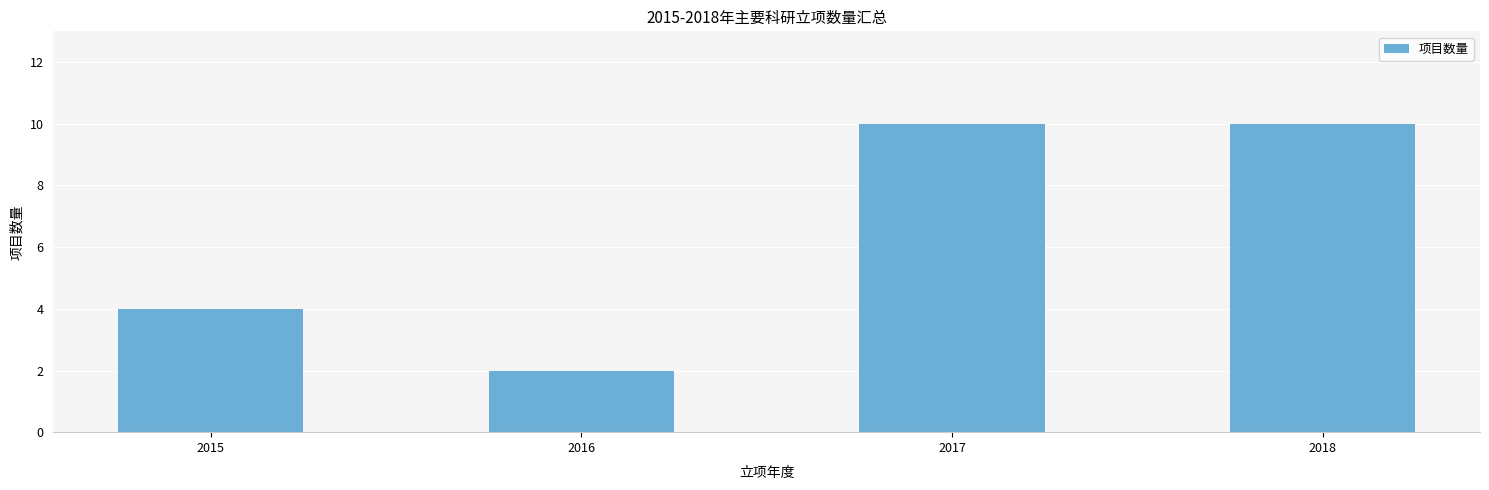

Is it true that the value at 2016 is 3?

False